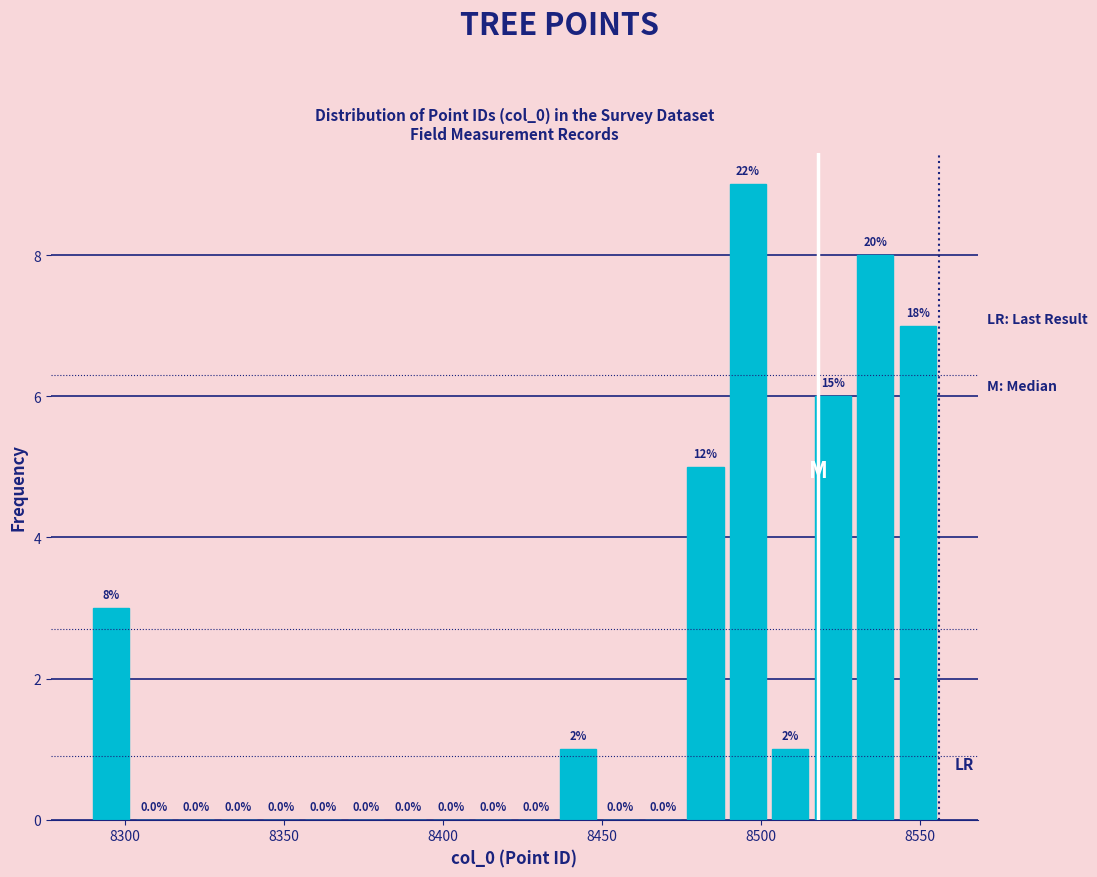

Around what value on the x-axis is the tallest bar? Give the approximate position of its centre, as read against the axis.

8495